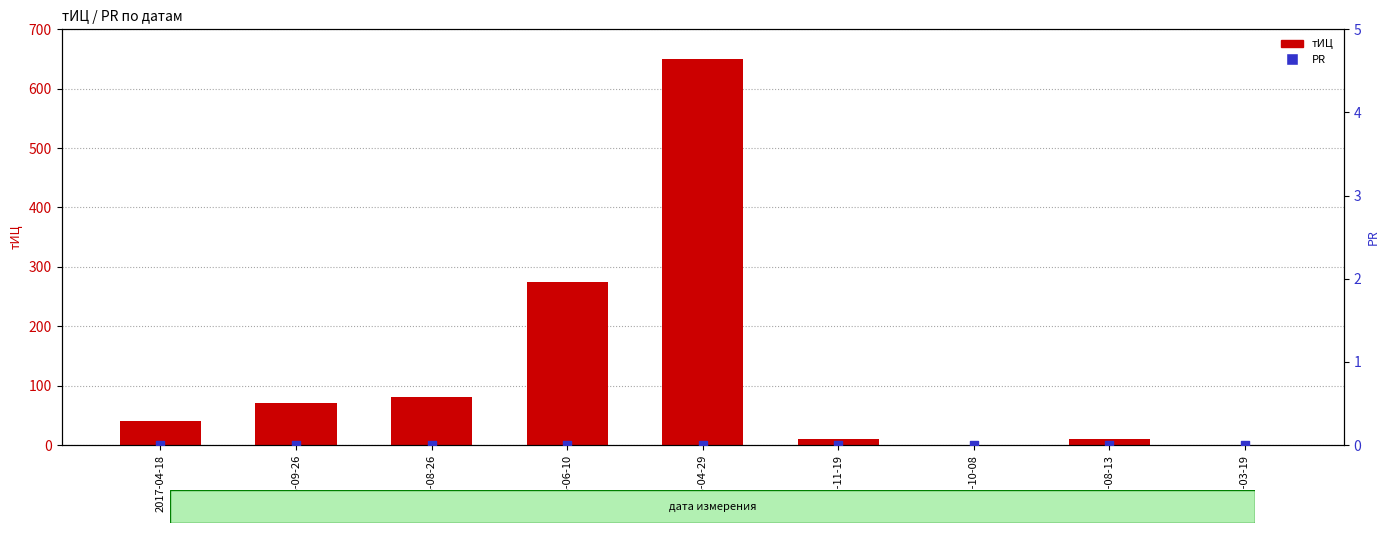

Which series reaches the minimum Y coordinate?

тИЦ